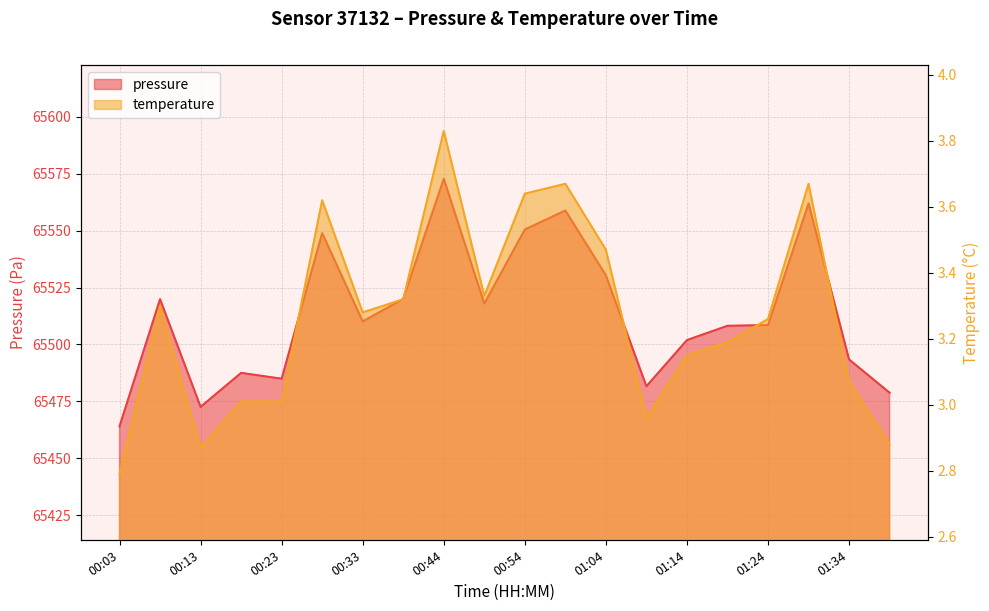

How many lines are shown in the chart?

2